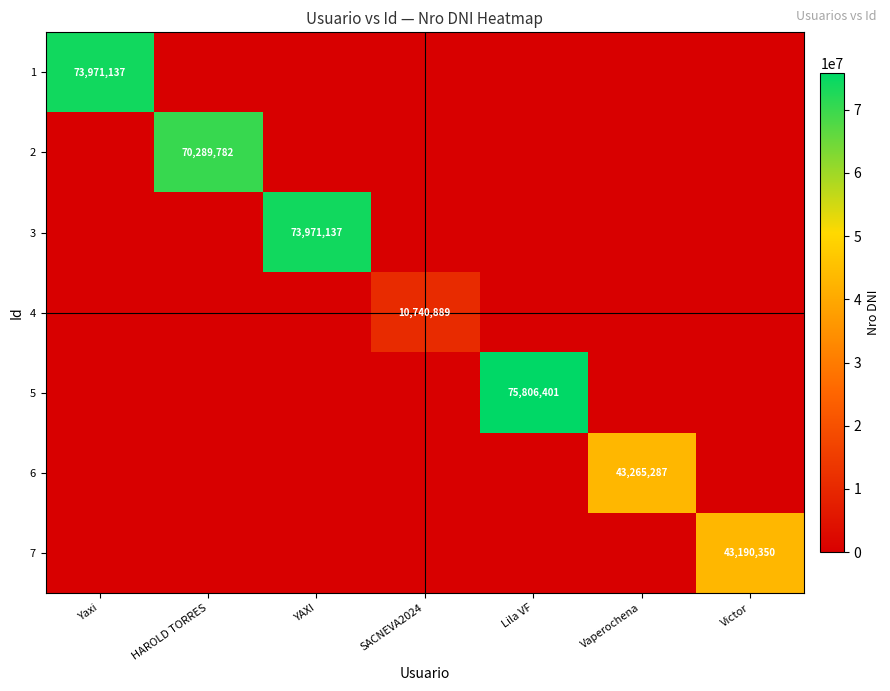

True or false: 2 has a value of 125161325 at HAROLD TORRES.

False